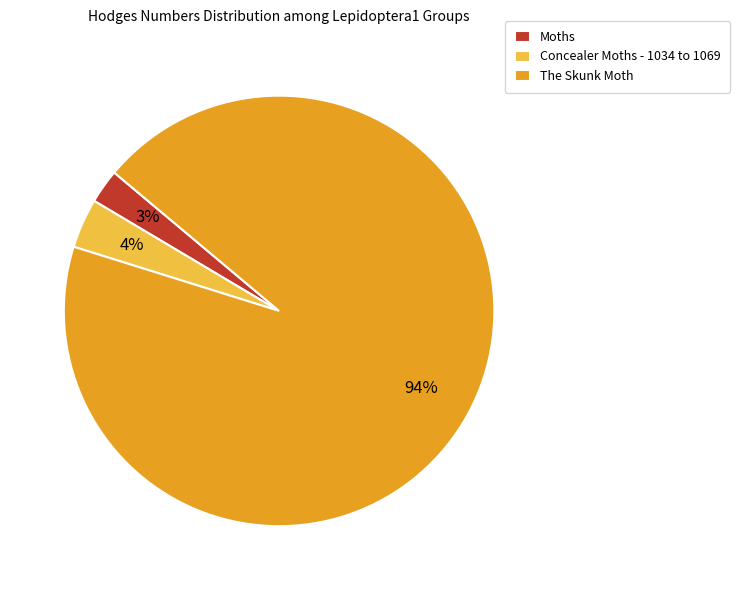

Which has a higher value, The Skunk Moth or Concealer Moths - 1034 to 1069?

The Skunk Moth